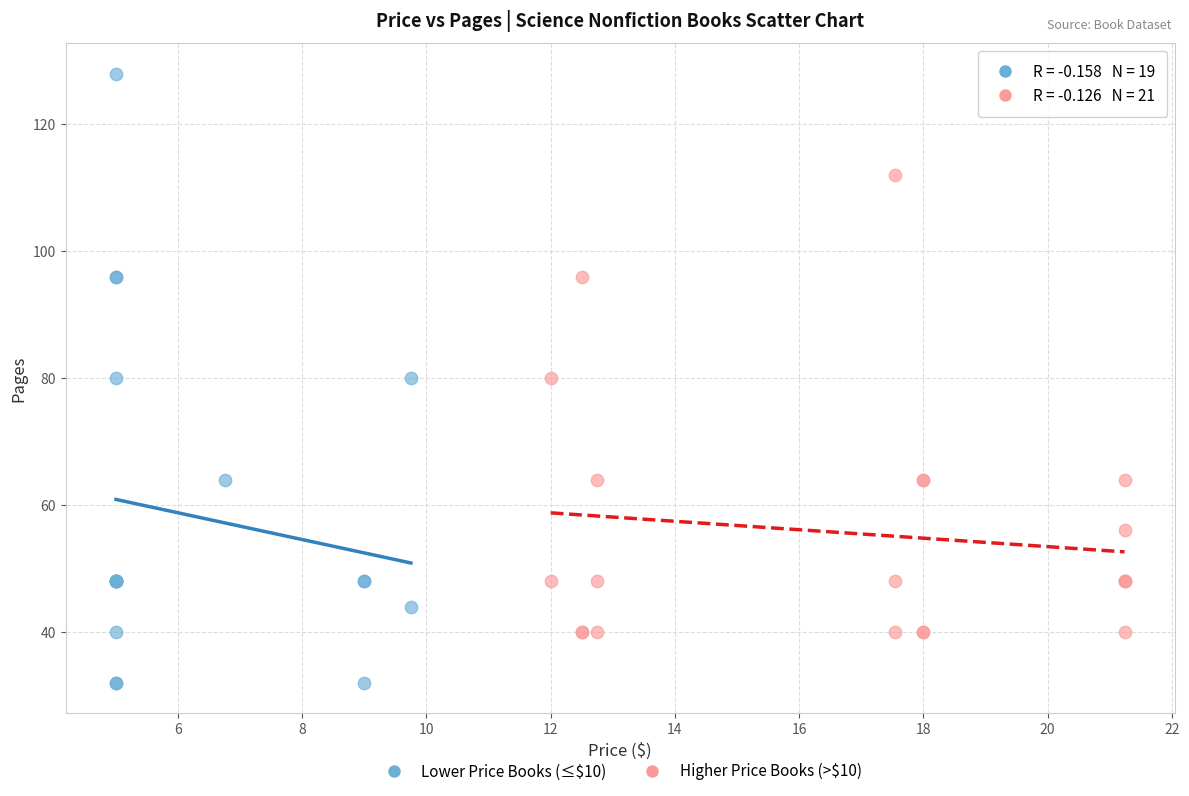

Which series reaches the minimum Y coordinate?

Lower Price Books (≤$10)